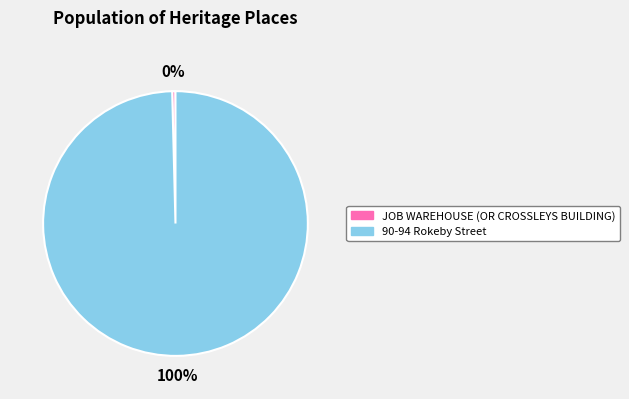

True or false: 90-94 Rokeby Street accounts for 92% of the total.

False